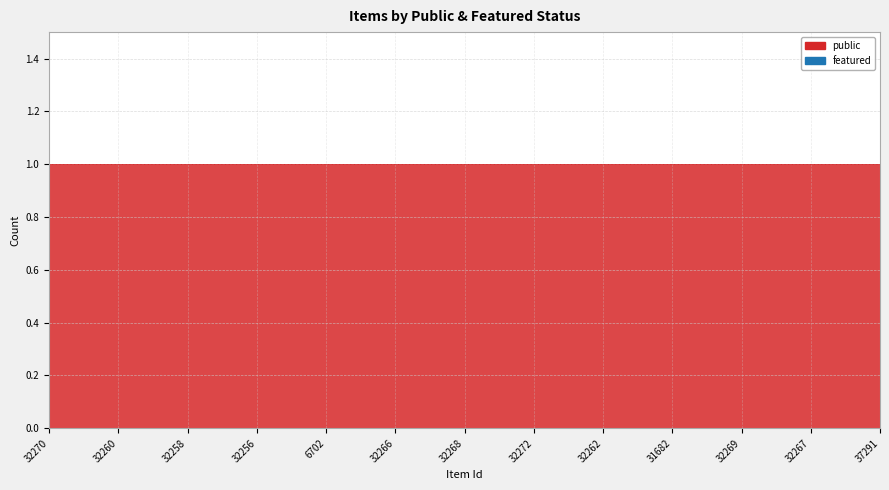

True or false: featured and public cross at least once.

False